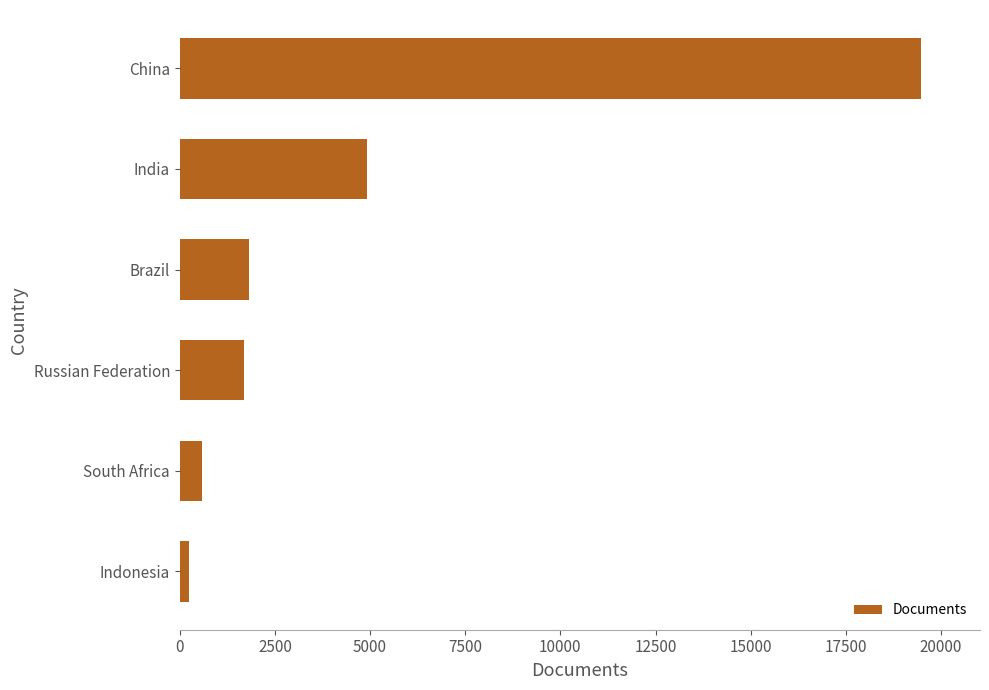

The value at Brazil is 1831. True or false?

True